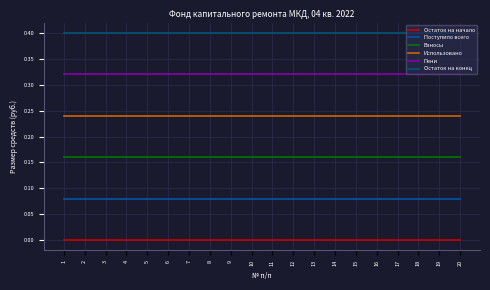

True or false: Использовано and Взносы intersect in this chart.

False